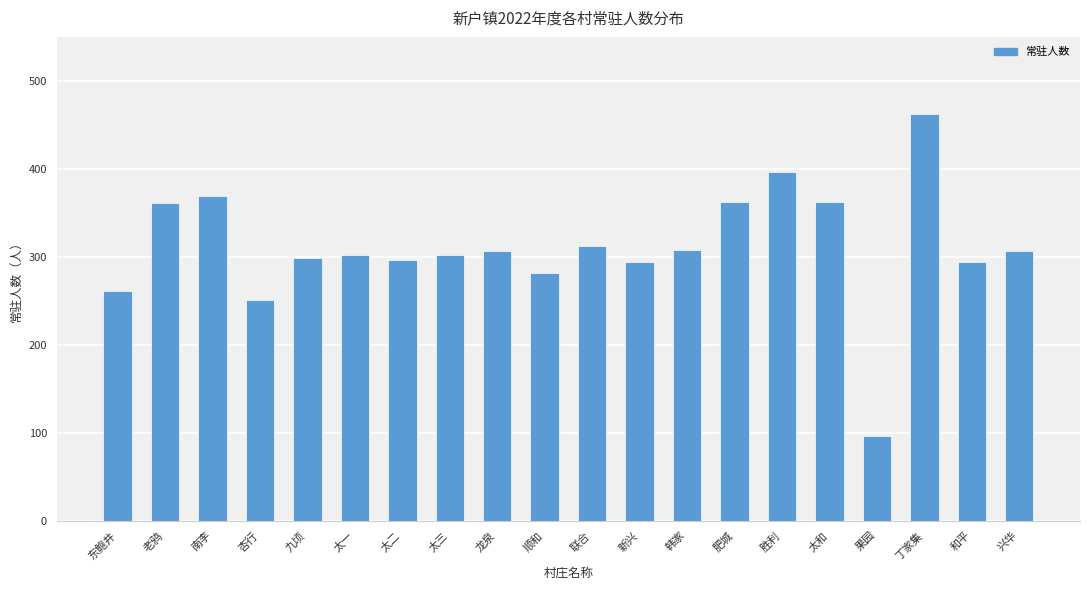

Which category has the lowest value across all series?

果园